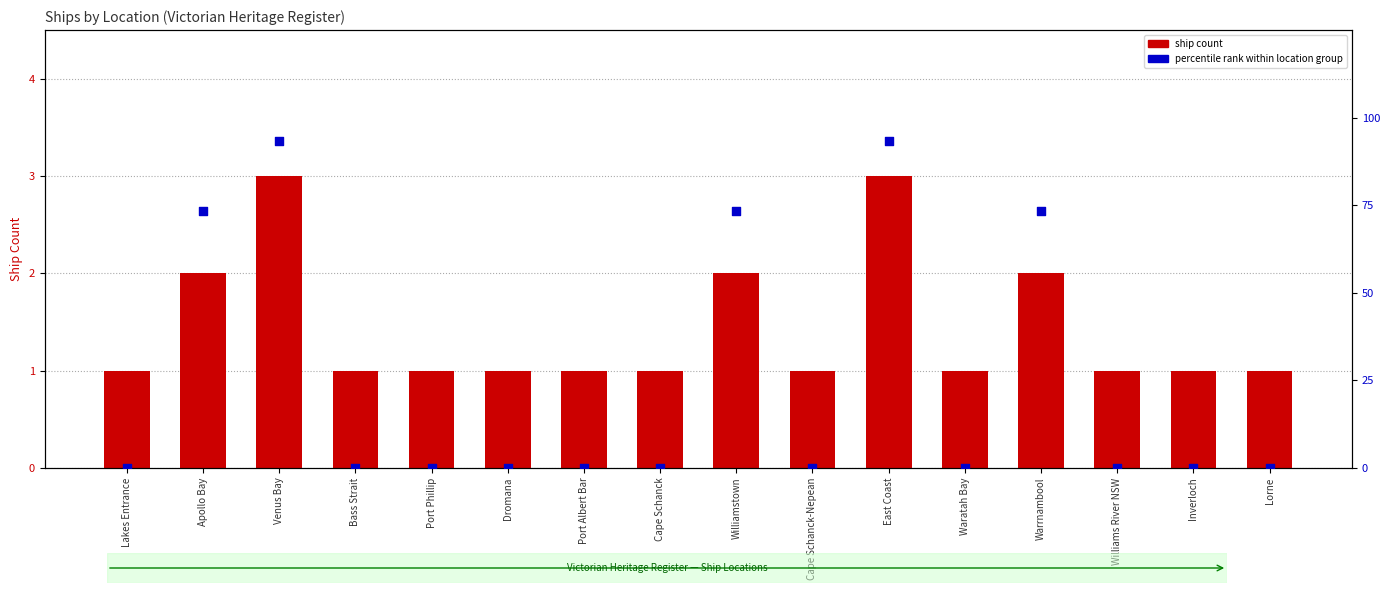

What is the total value across all series at Port Phillip?

1.0